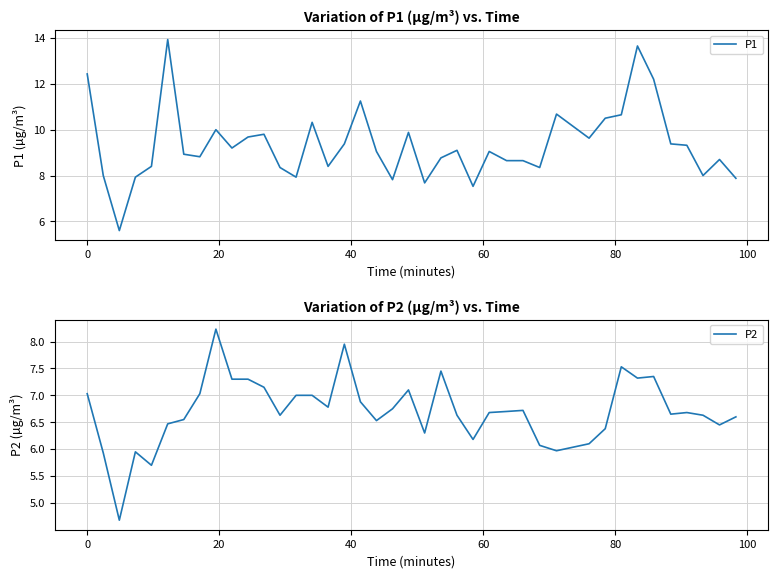

What is the highest value of the P2 series?

8.2